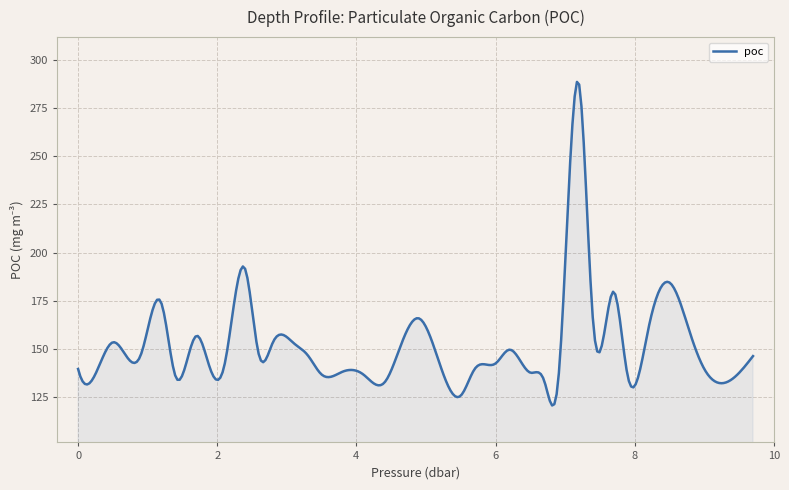

Count the number of data series in this chart.

1